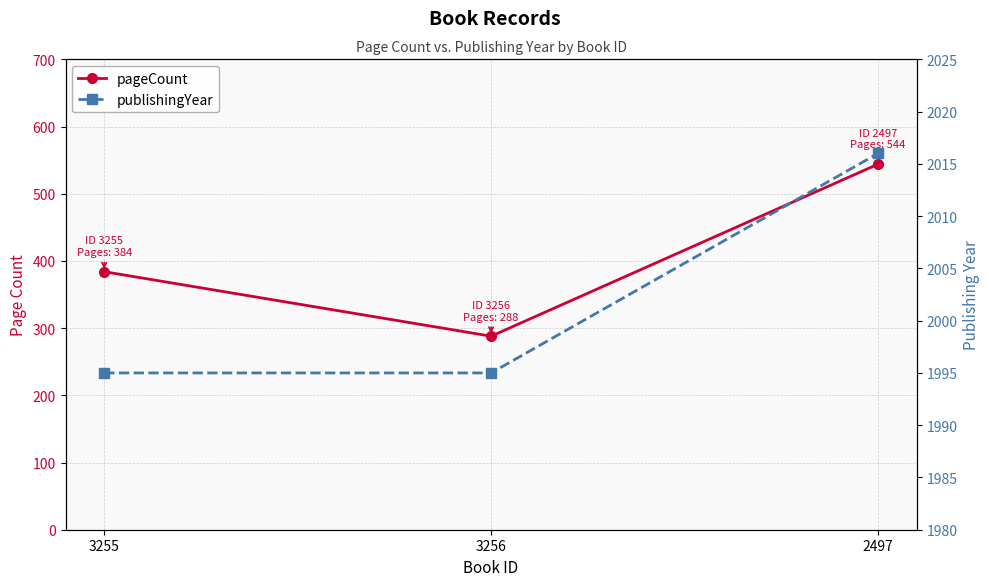

List the series in order of their peak value, lowest first.

pageCount, publishingYear